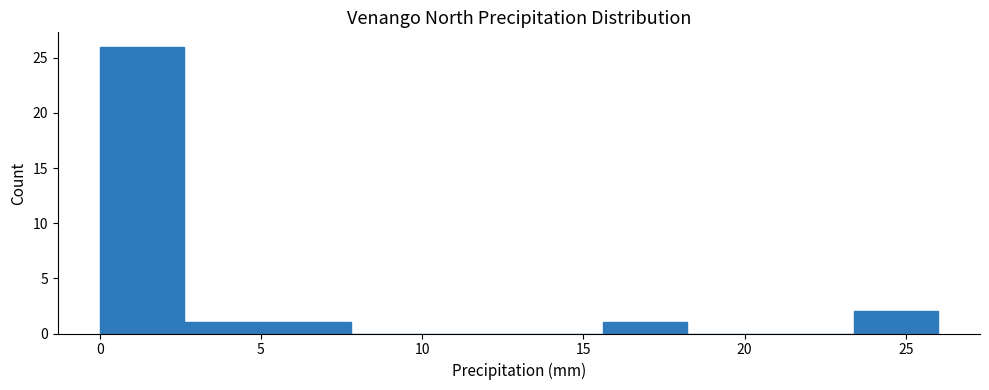

How tall is the bar that spans 23.4 to 26.0 on the x-axis? Neither the bar edges nor the heights are printed on the chart, so give them approximately, as read against the axes.

2